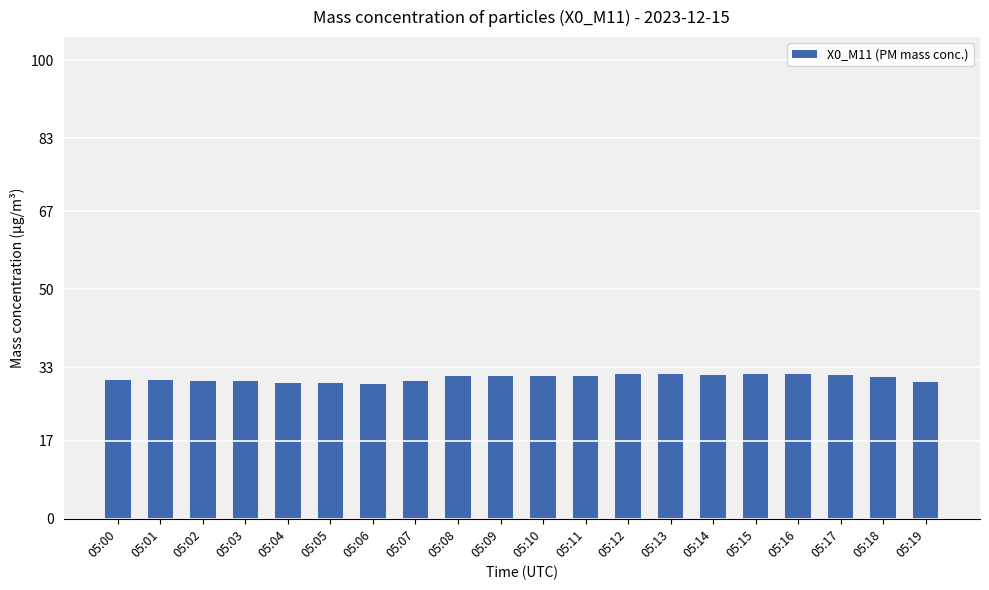

What is the greatest value displayed?

31.6